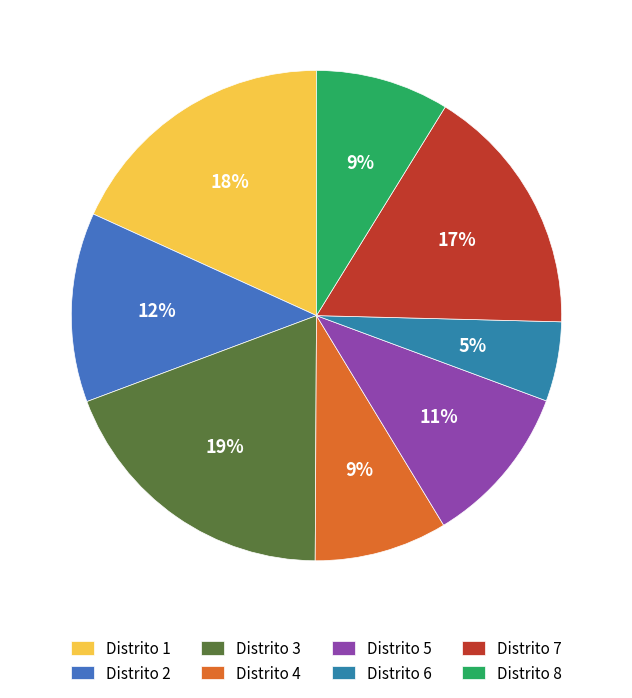

Which slice is the smallest?

Distrito 6